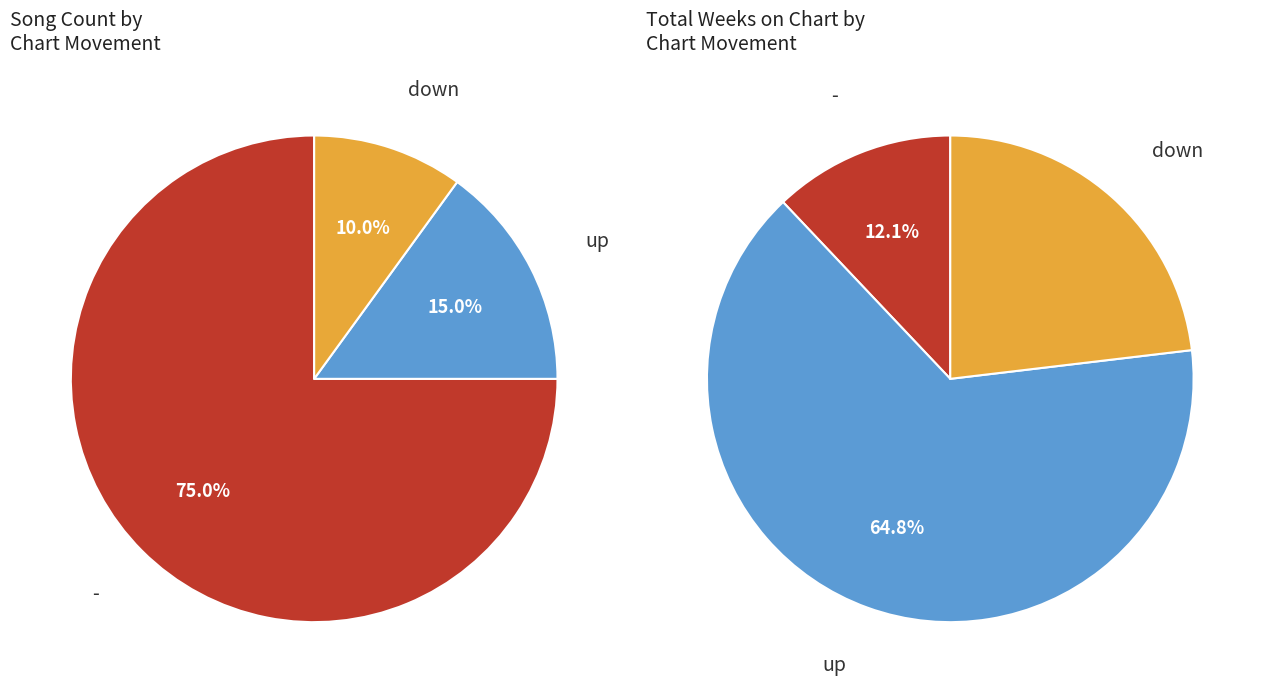

What is the change in value from up to down?

-1